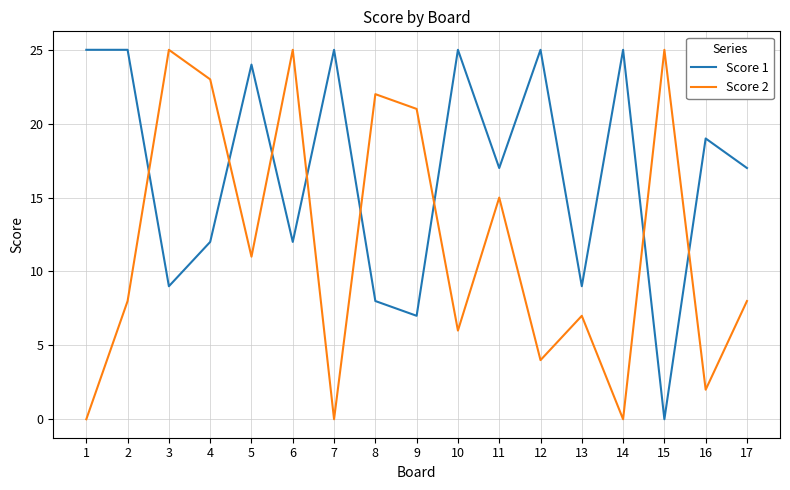

Rank the series by their average value, from highest to lowest.

Score 1, Score 2